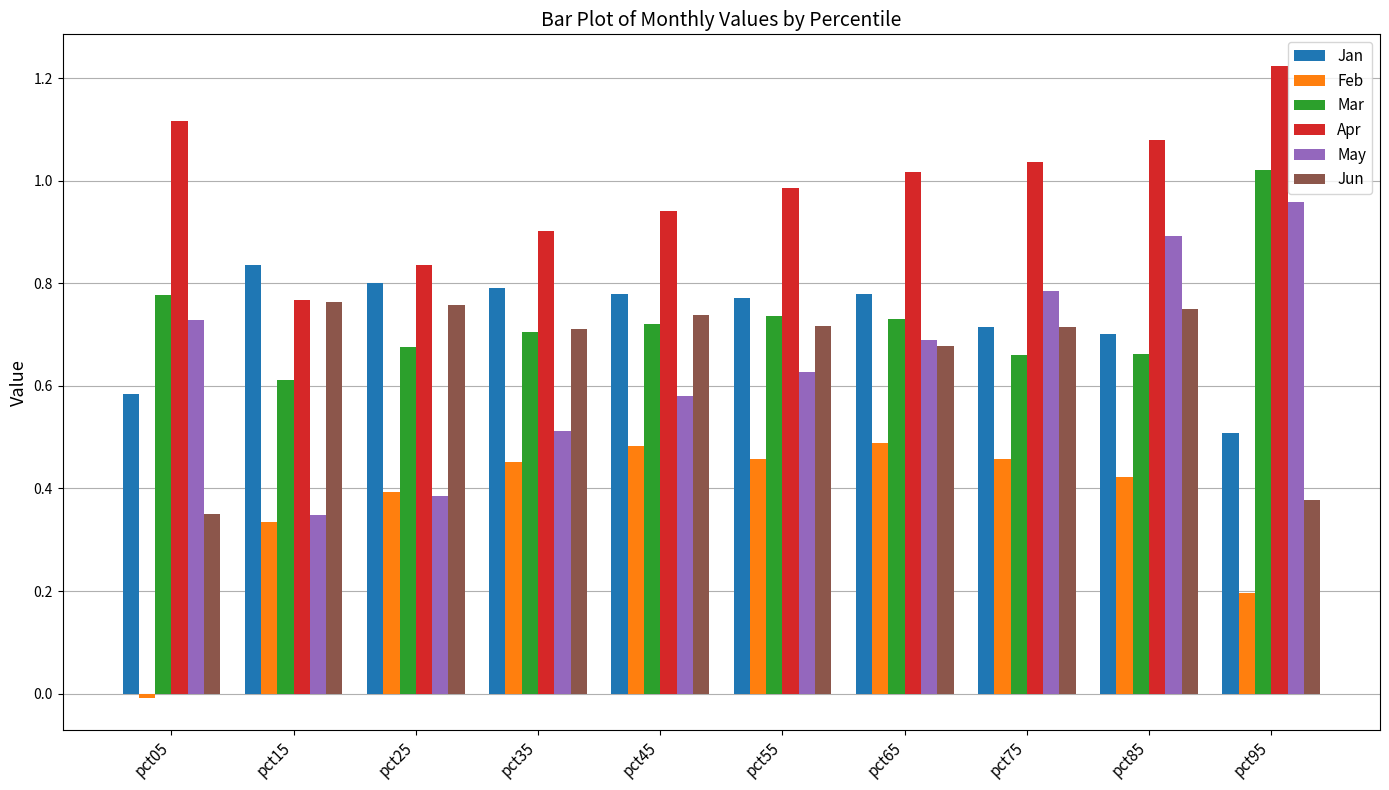

How many series are shown in this chart?

6